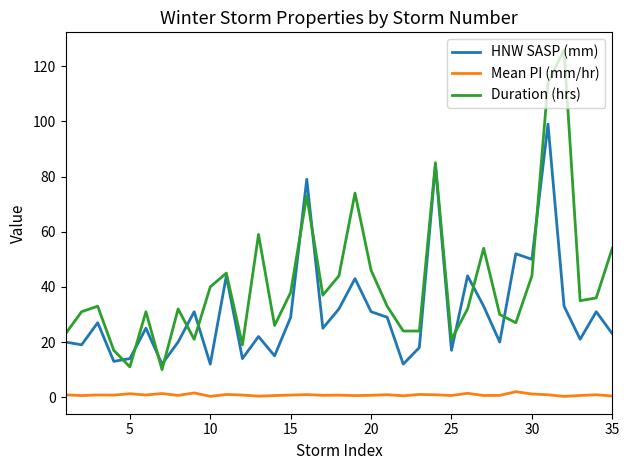

Rank the series by their average value, from lowest to highest.

Mean PI (mm/hr), HNW SASP (mm), Duration (hrs)